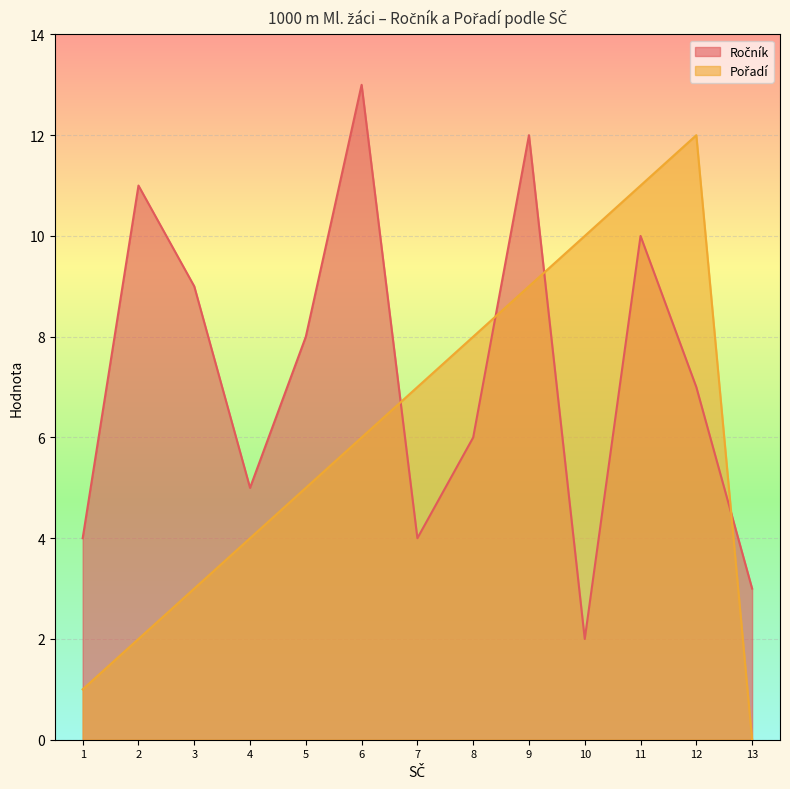

Does the chart display data point markers on the line(s)?

No